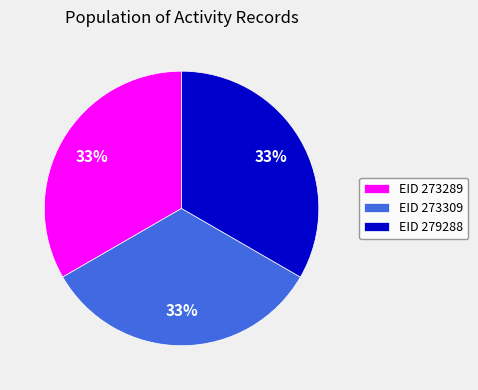

Is it true that EID 273289 is 43% of the pie?

False